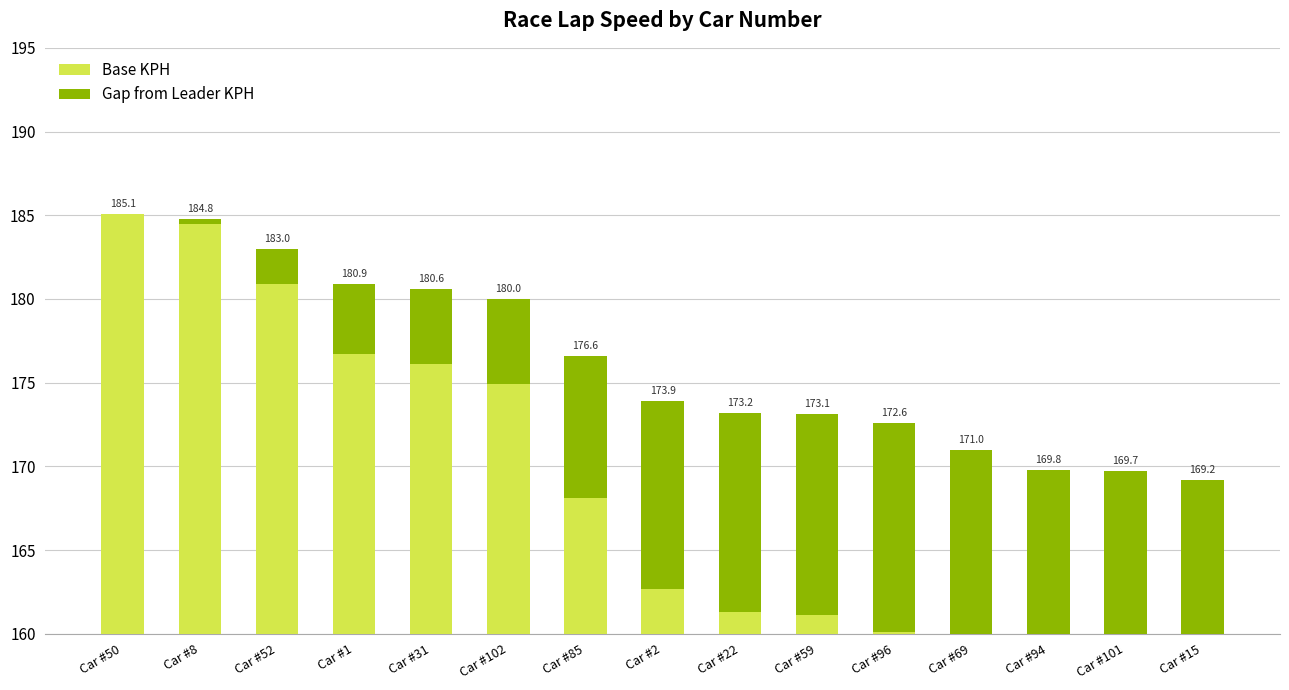

Is it true that Gap from Leader KPH equals 0.7 at Car #52?

False